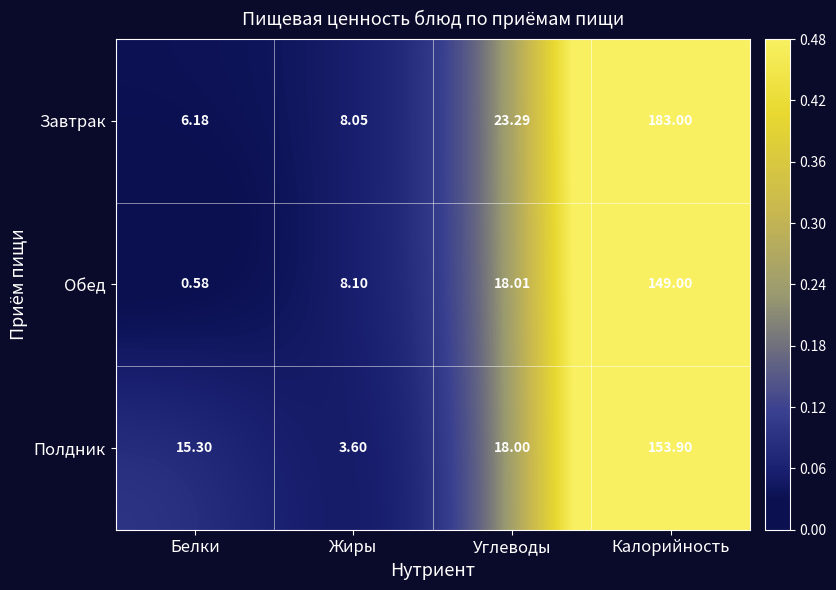

Which label corresponds to the smallest value in the chart?

Белки